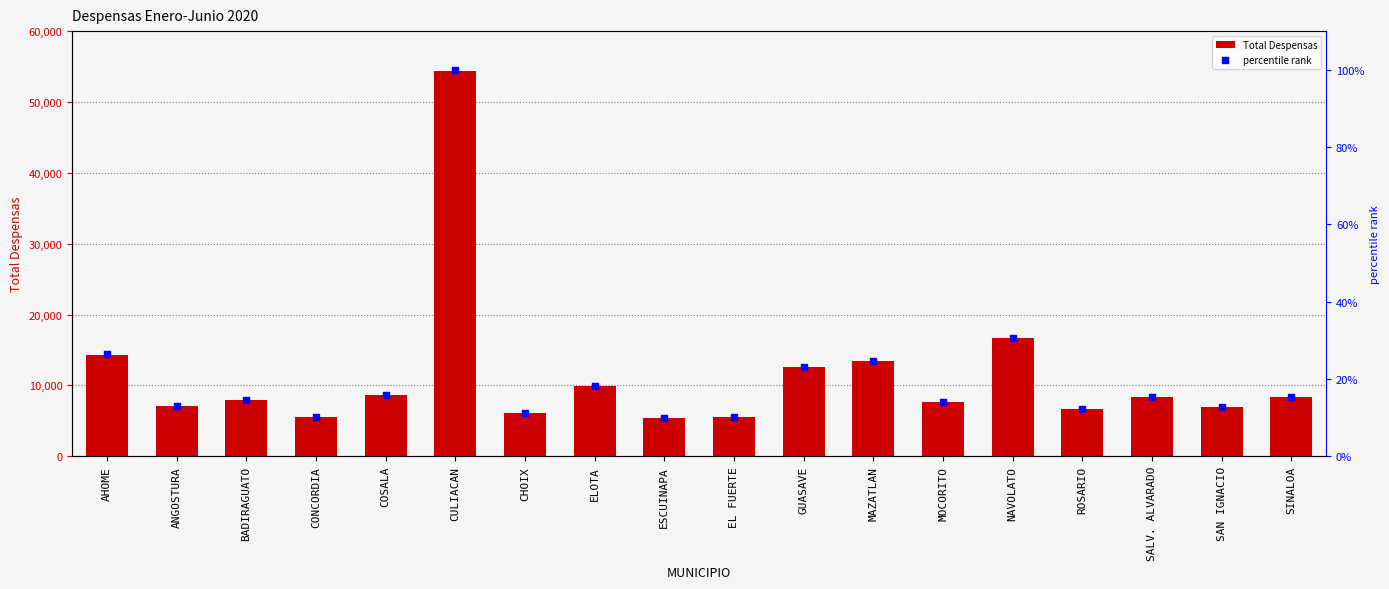

Which series has the largest total across all categories?

Total Despensas